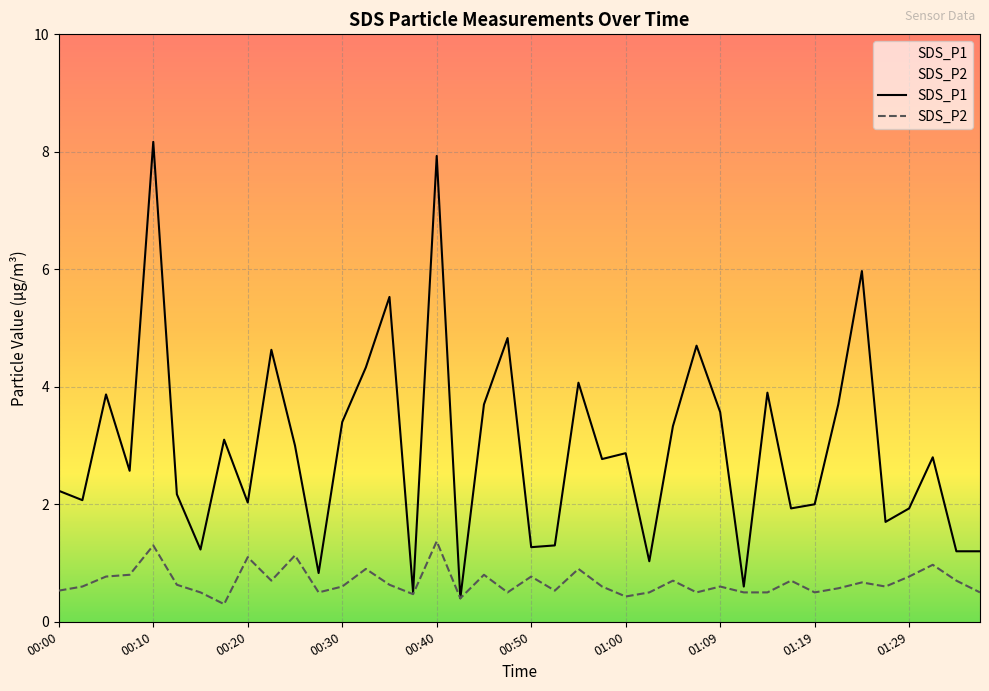

What is the difference between the maximum and minimum values in the SDS_P2 series?

1.1